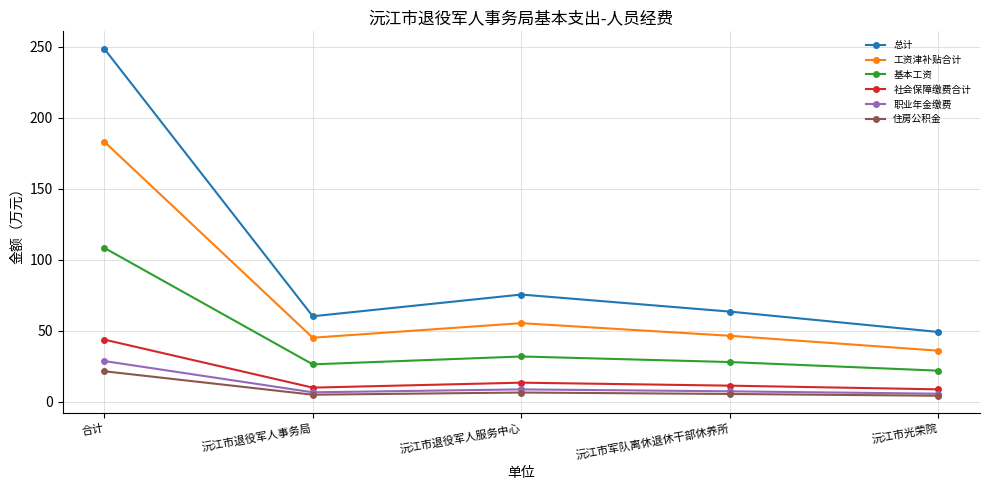

True or false: 工资津补贴合计 and 社会保障缴费合计 cross at least once.

False